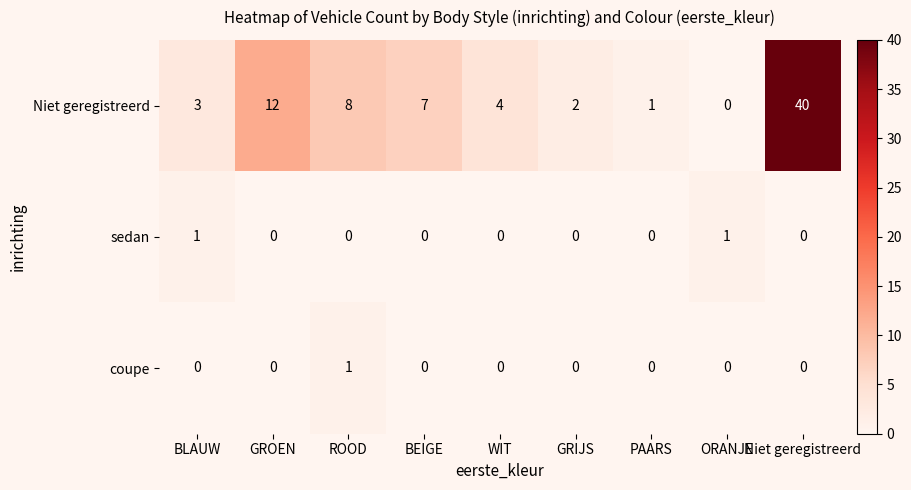

List the labels in order of Niet geregistreerd value, smallest first.

ORANJE, PAARS, GRIJS, BLAUW, WIT, BEIGE, ROOD, GROEN, Niet geregistreerd